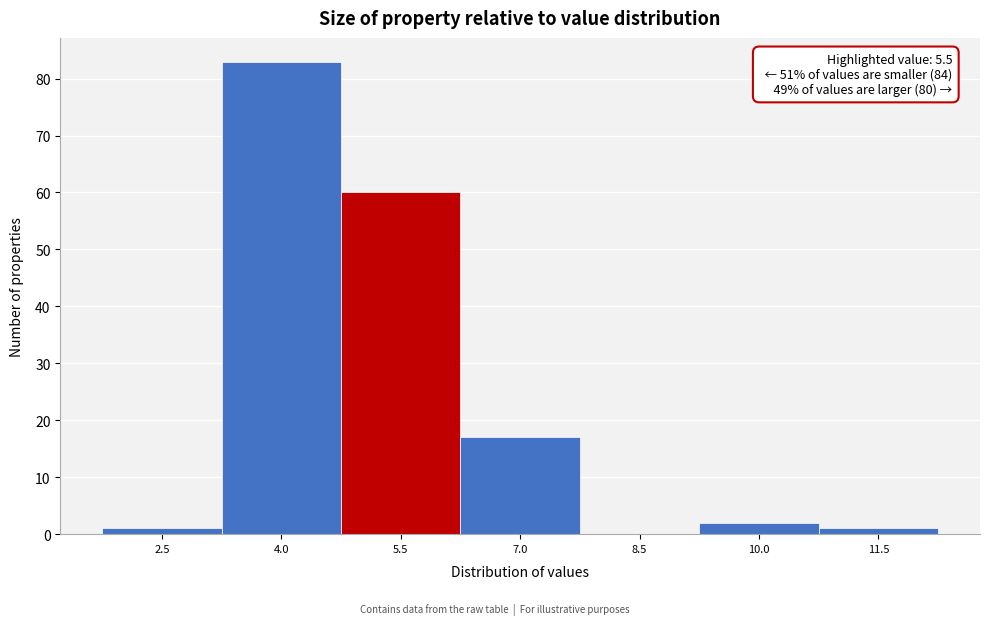

Reading left to right, list all the values displayed in this chart.

2.5=1	4.0=83	5.5=60	7.0=17	8.5=0	10.0=2	11.5=1